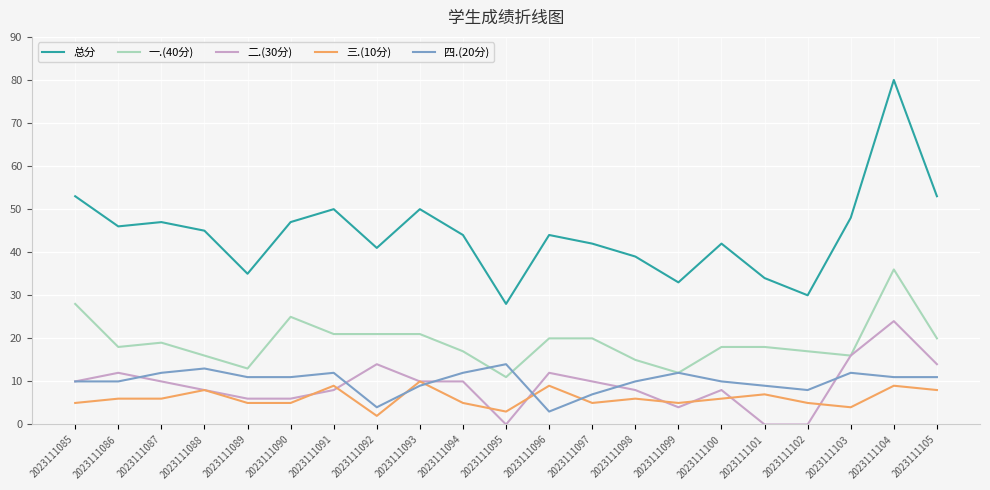

Is the value of 二.(30分) at 2023111097 greater than the value of 一.(40分) at 2023111102?

No